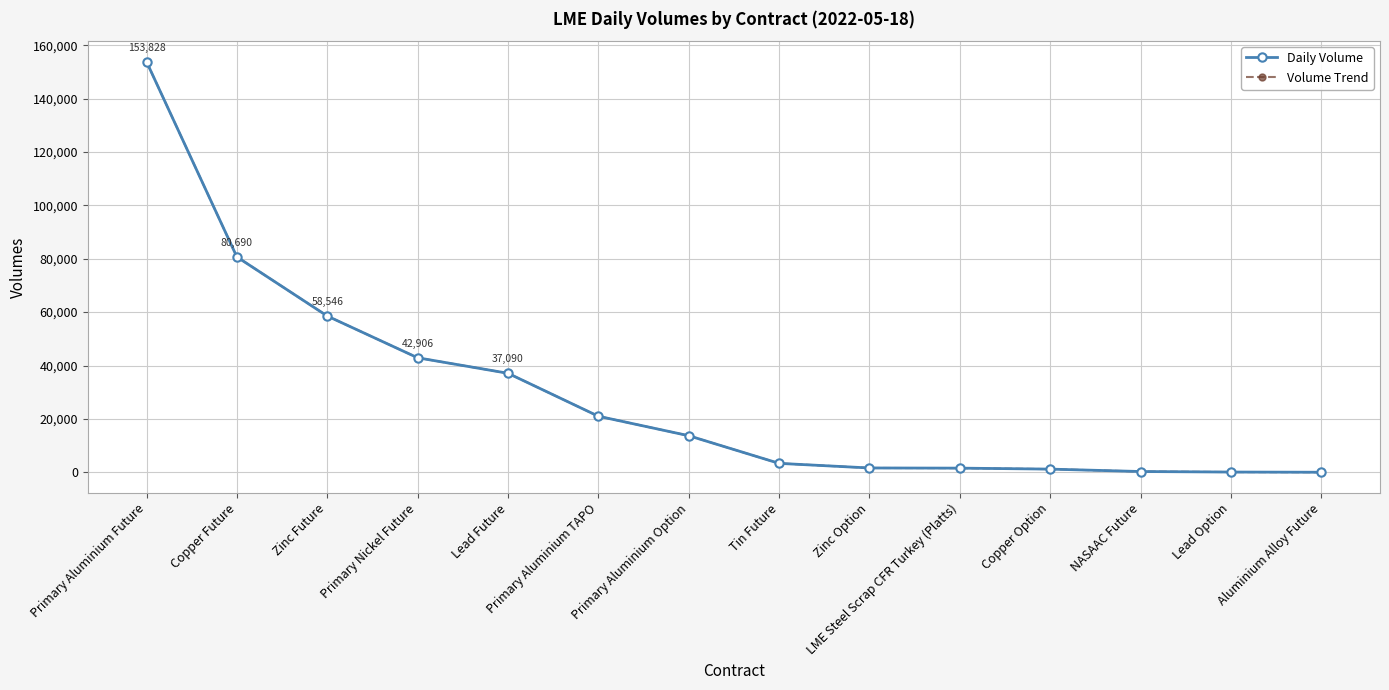

Reading left to right, transcribe all the data shown in this chart.

Daily Volume: Primary Aluminium Future=153828	Copper Future=80690	Zinc Future=58546	Primary Nickel Future=42906	Lead Future=37090	Primary Aluminium TAPO=21000	Primary Aluminium Option=13701	Tin Future=3340	Zinc Option=1614	LME Steel Scrap CFR Turkey (Platts)=1552	Copper Option=1185	NASAAC Future=284	Lead Option=85	Aluminium Alloy Future=14
Volume Trend: Primary Aluminium Future=153828	Copper Future=80690	Zinc Future=58546	Primary Nickel Future=42906	Lead Future=37090	Primary Aluminium TAPO=21000	Primary Aluminium Option=13701	Tin Future=3340	Zinc Option=1614	LME Steel Scrap CFR Turkey (Platts)=1552	Copper Option=1185	NASAAC Future=284	Lead Option=85	Aluminium Alloy Future=14